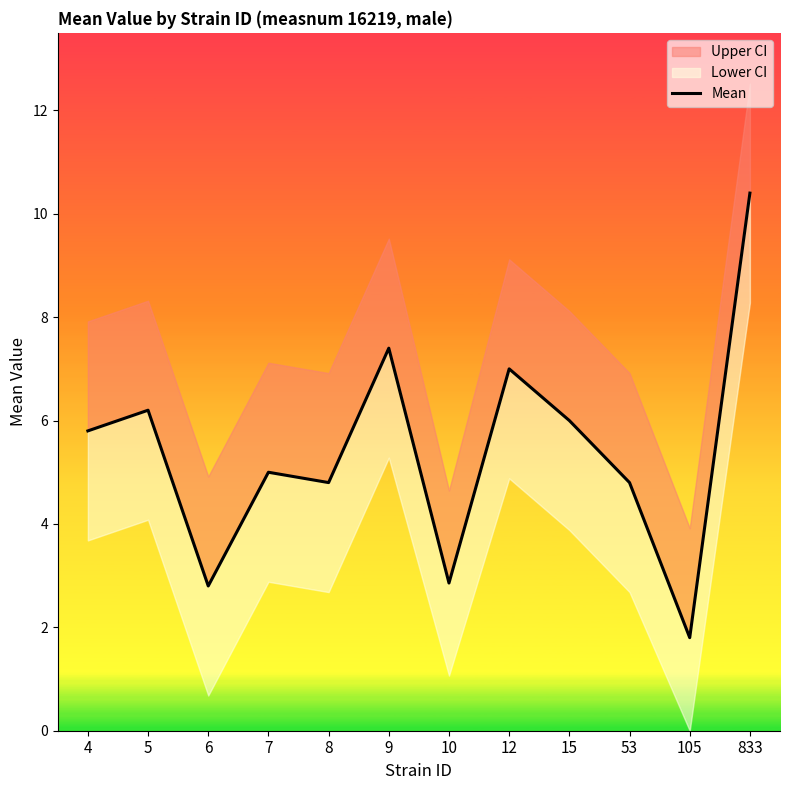

What is the sum of the values at 15 and 12?

13.0